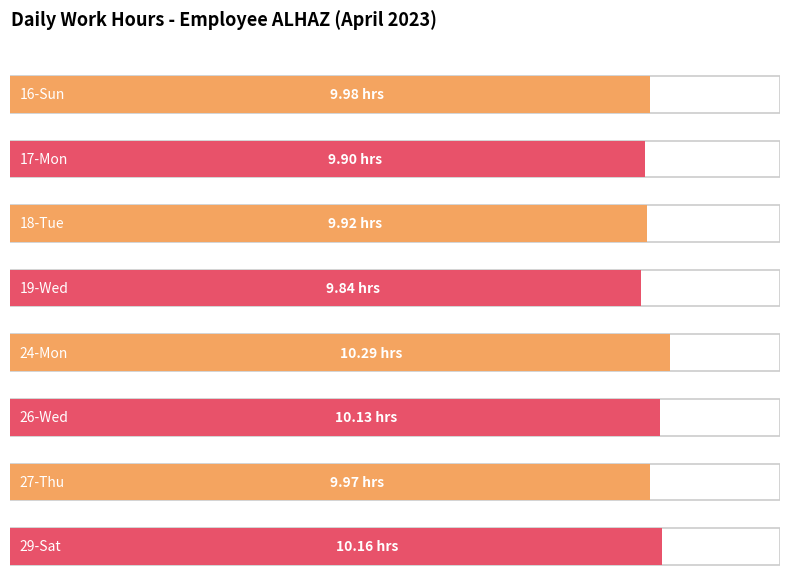

What position from the left is 17-Mon?

2